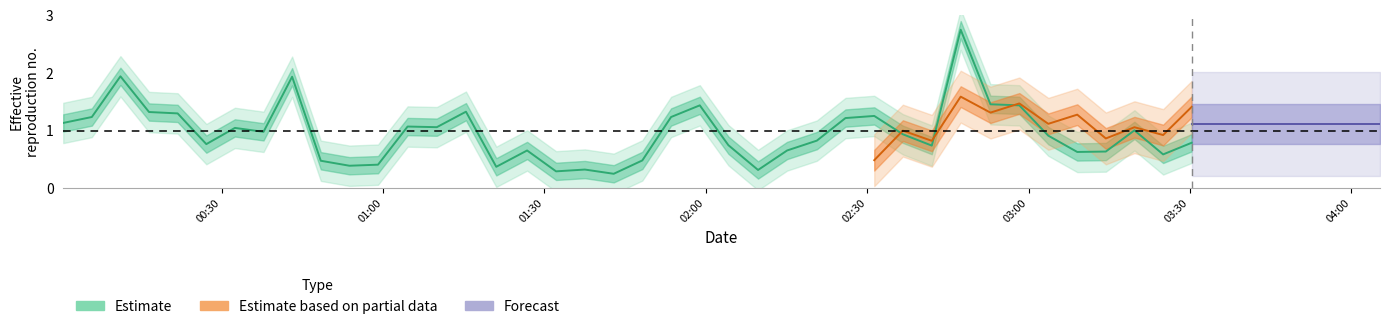

Does the chart display data point markers on the line(s)?

No